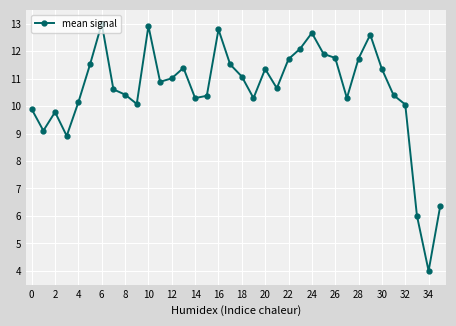

How many lines are shown in the chart?

1